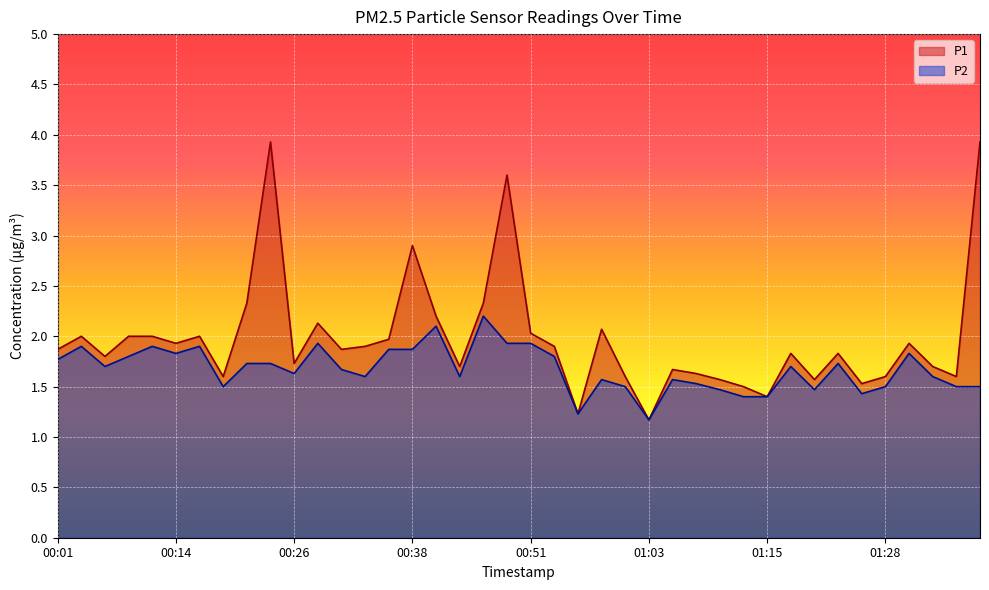

Reading right to left, transcribe all the data shown in this chart.

P1: 3.9	1.6	1.7	1.9	1.6	1.5	1.8	1.6	1.8	1.4	1.5	1.6	1.6	1.7	1.2	1.6	2.1	1.2	1.9	2.0	3.6	2.3	1.7	2.2	2.9	2.0	1.9	1.9	2.1	1.7	3.9	2.3	1.6	2.0	1.9	2.0	2.0	1.8	2.0	1.9
P2: 1.5	1.5	1.6	1.8	1.5	1.4	1.7	1.5	1.7	1.4	1.4	1.5	1.5	1.6	1.2	1.5	1.6	1.2	1.8	1.9	1.9	2.2	1.6	2.1	1.9	1.9	1.6	1.7	1.9	1.6	1.7	1.7	1.5	1.9	1.8	1.9	1.8	1.7	1.9	1.8